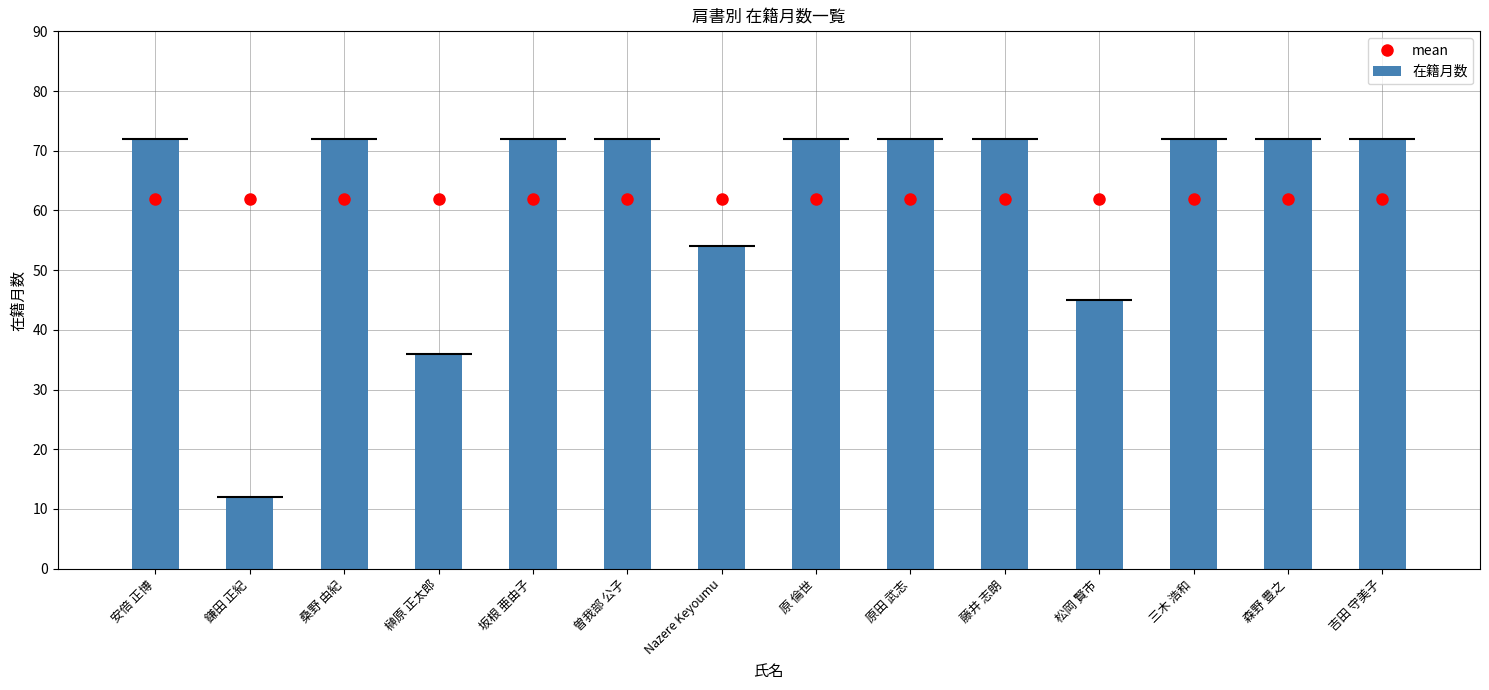

Reading right to left, extract all data points from this chart.

mean: 61.9	61.9	61.9	61.9	61.9	61.9	61.9	61.9	61.9	61.9	61.9	61.9	61.9	61.9
在籍月数: 72.0	72.0	72.0	45.0	72.0	72.0	72.0	54.0	72.0	72.0	36.0	72.0	12.0	72.0